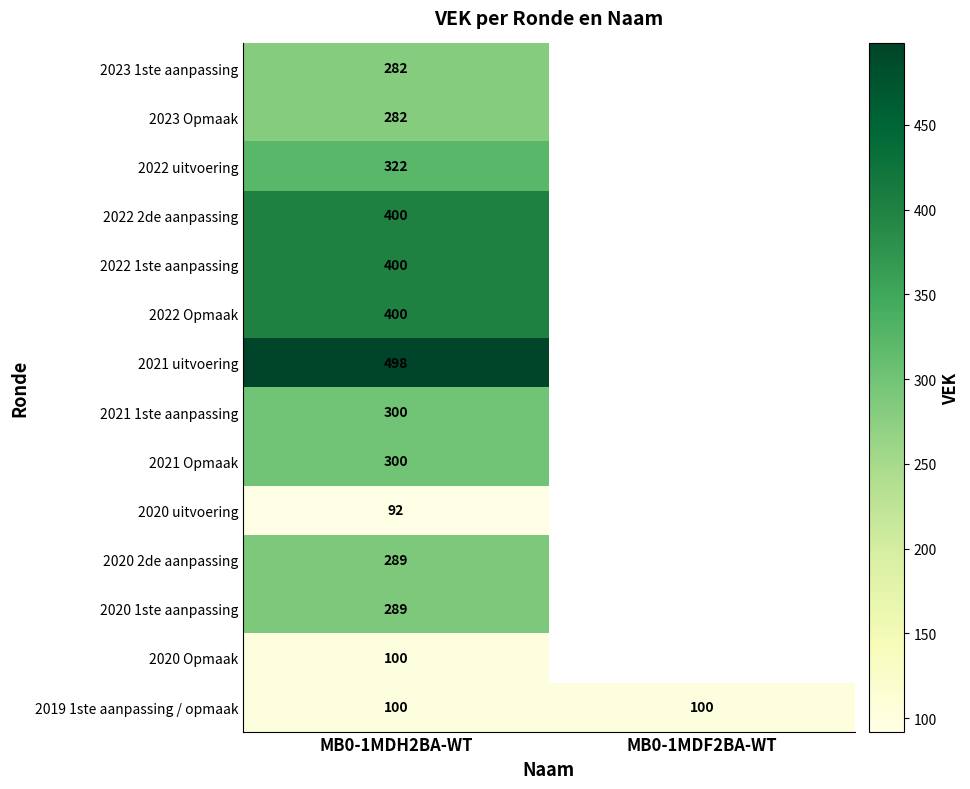

At how many categories does at least one series exceed 170?

1